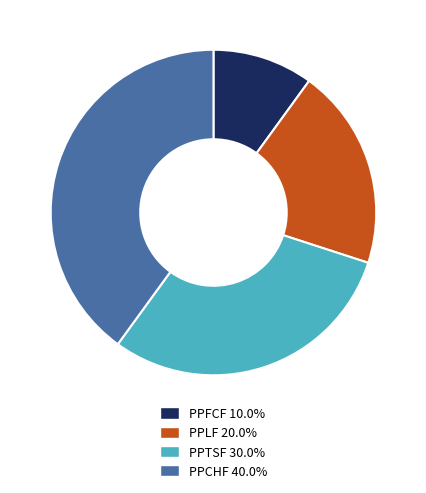

True or false: PPLF accounts for 20% of the total.

True